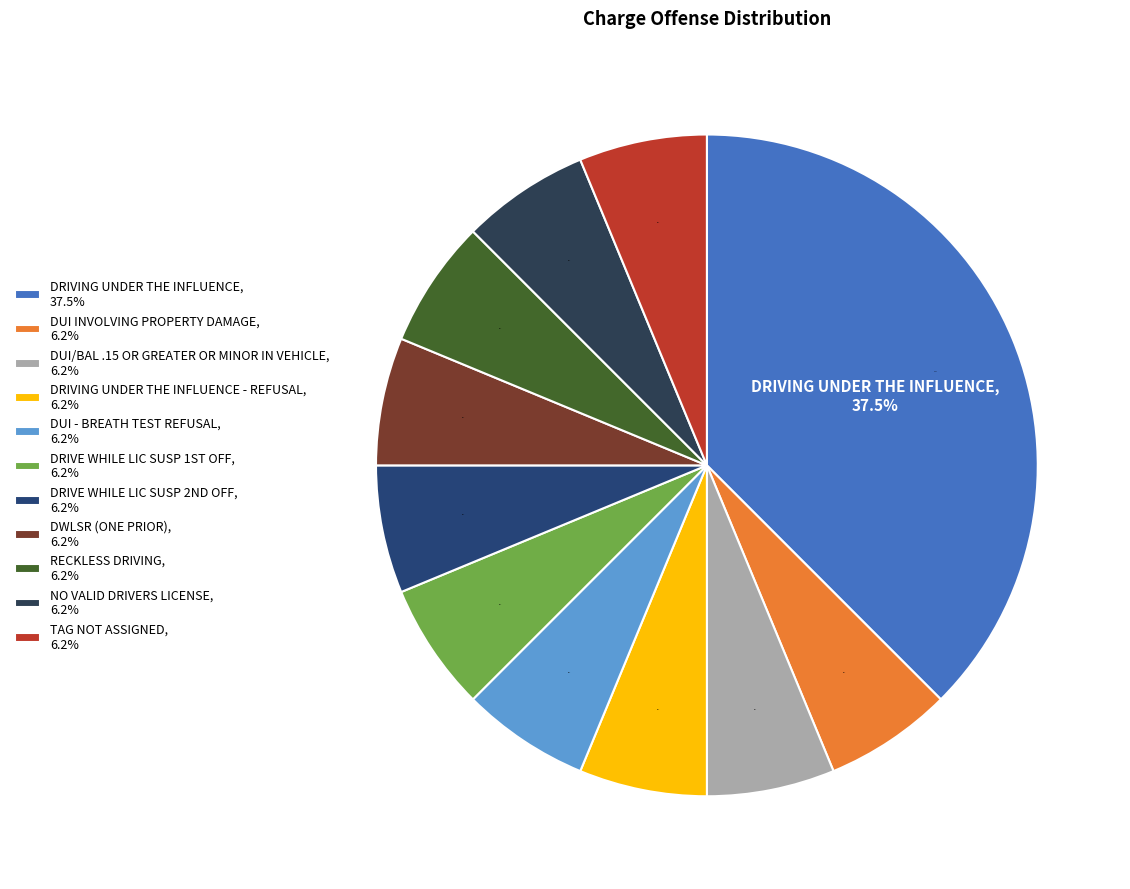

Is there a majority slice in this chart?

No